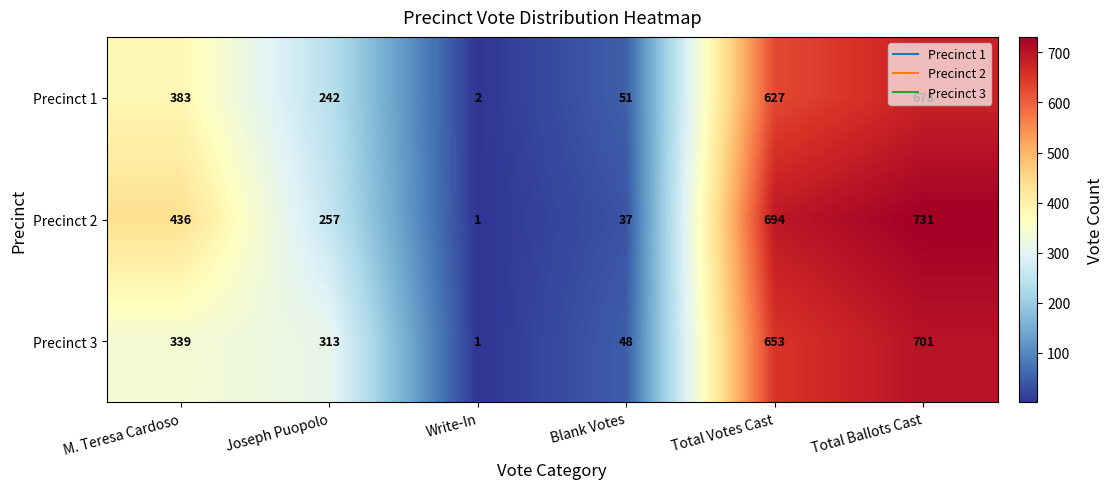

The Precinct 1 series shows 2 at Write-In. True or false?

True